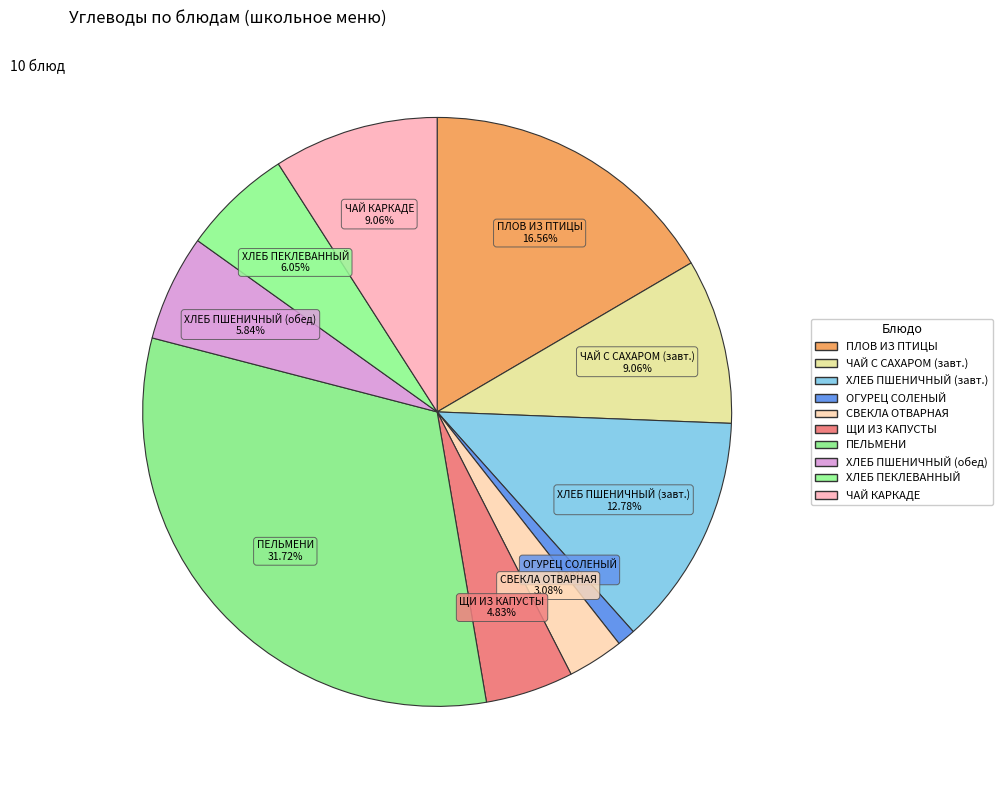

How many slices are in this pie chart?

10